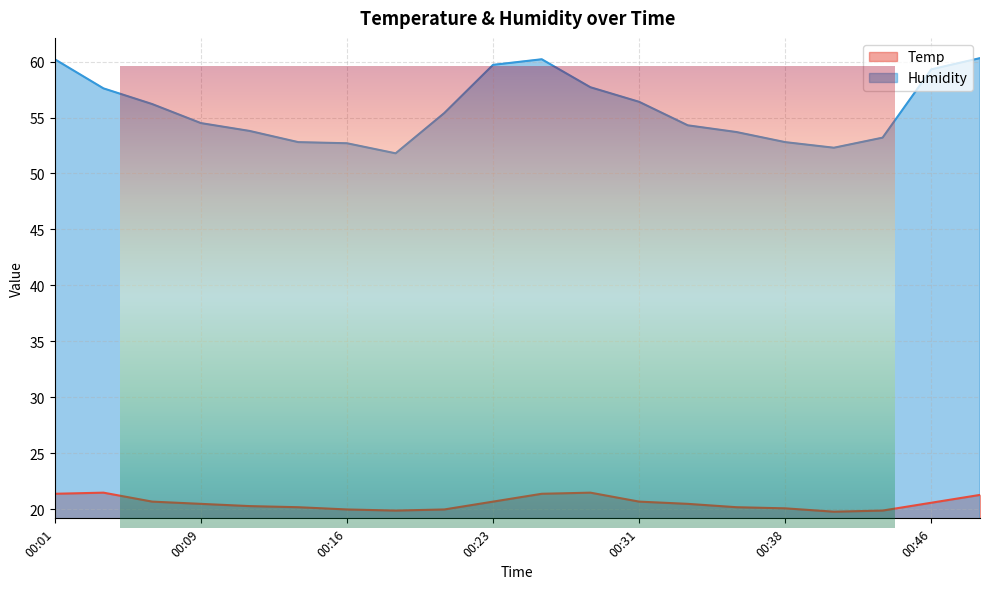

Reading left to right, transcribe all the data shown in this chart.

Temp: 00:01=21.4	00:04=21.5	00:06=20.7	00:09=20.5	00:11=20.3	00:14=20.2	00:16=20.0	00:18=19.9	00:21=20.0	00:23=20.7	00:26=21.4	00:28=21.5	00:31=20.7	00:33=20.5	00:35=20.2	00:38=20.1	00:41=19.8	00:43=19.9	00:46=20.6	00:48=21.3
Humidity: 00:01=60.2	00:04=57.6	00:06=56.2	00:09=54.5	00:11=53.8	00:14=52.8	00:16=52.7	00:18=51.8	00:21=55.4	00:23=59.7	00:26=60.2	00:28=57.7	00:31=56.4	00:33=54.3	00:35=53.7	00:38=52.8	00:41=52.3	00:43=53.2	00:46=59.3	00:48=60.3